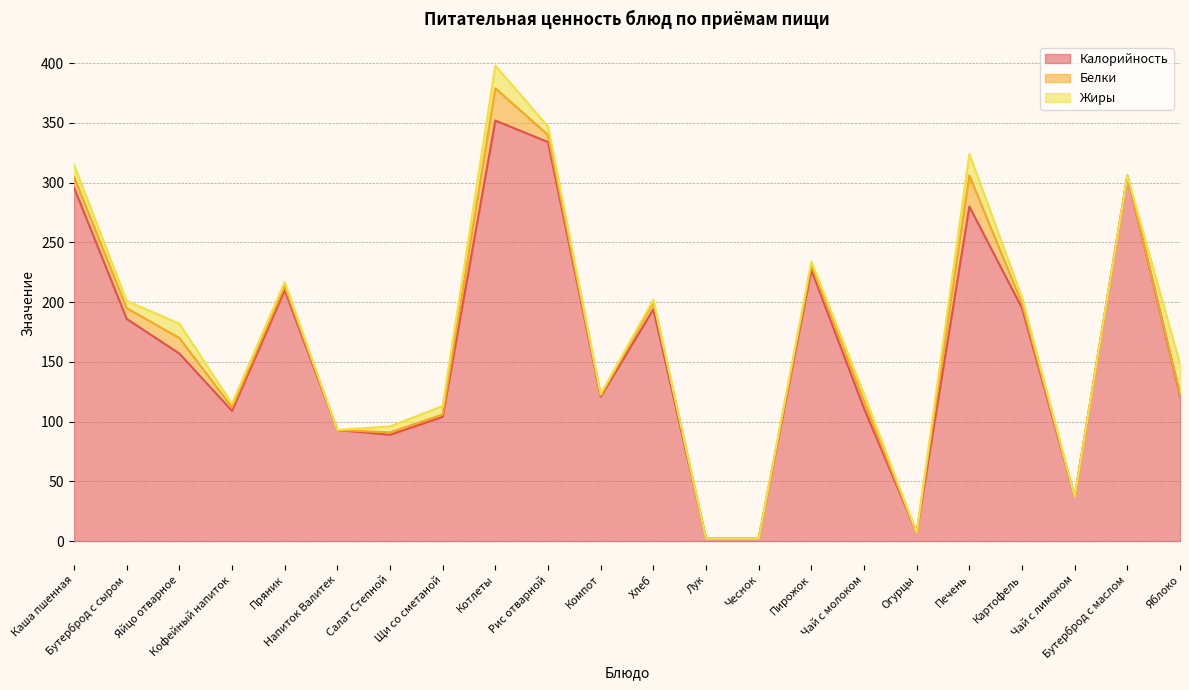

Is the value of Калорийность at Бутерброд с маслом greater than the value of Жиры at Яблоко?

Yes